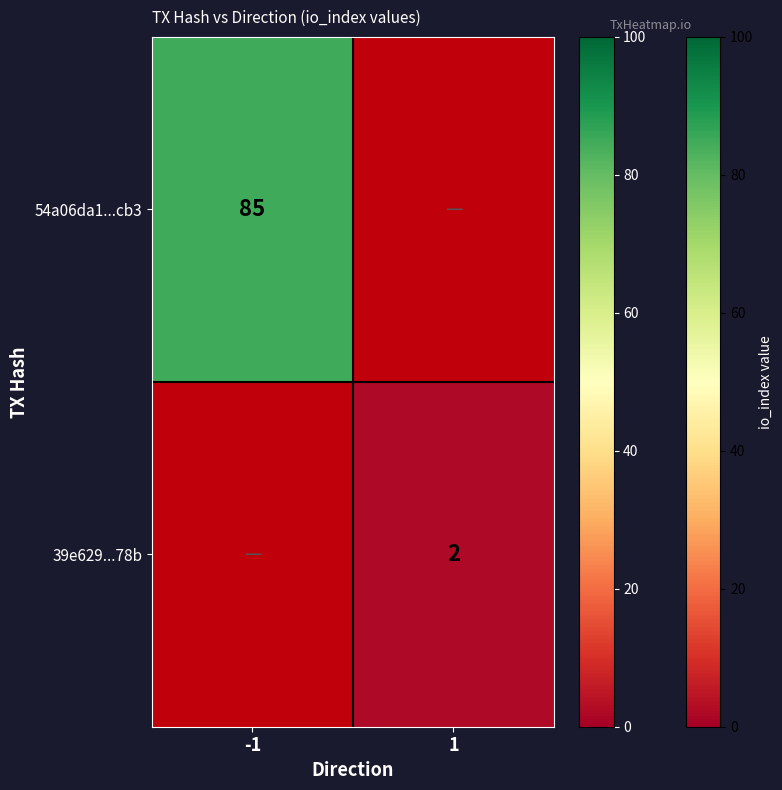

What is the sum of the 39e629...78b values at -1 and 1?

2